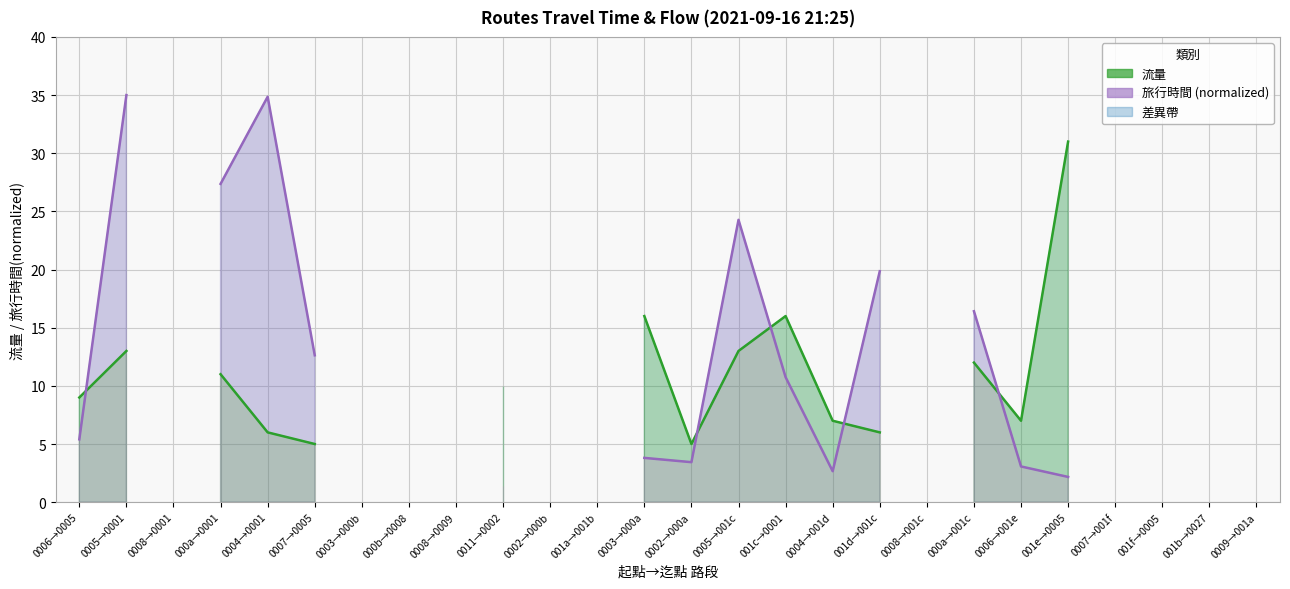

True or false: 流量 and 旅行時間 (normalized) intersect in this chart.

True